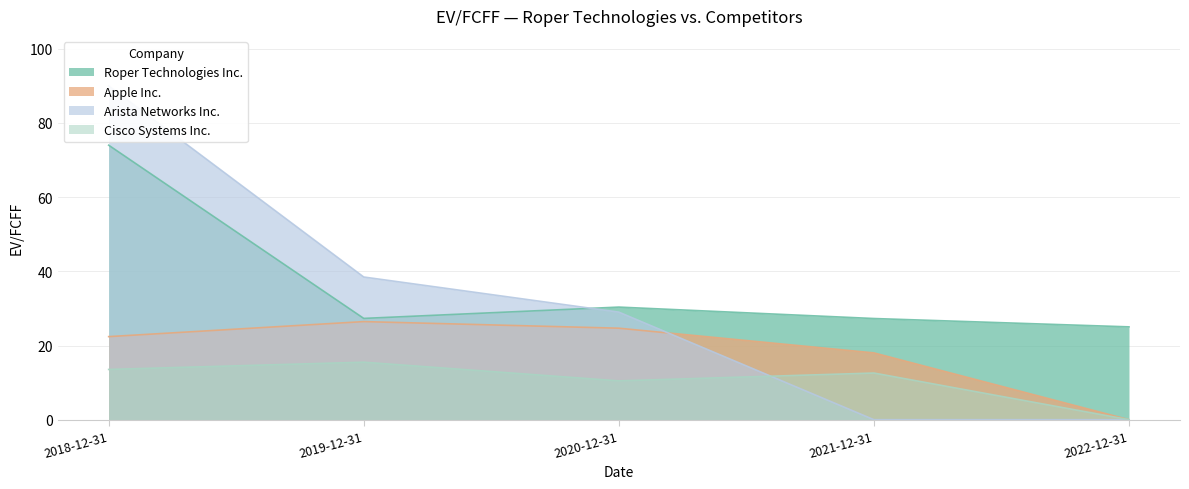

List the labels in order of Arista Networks Inc. value, smallest first.

2021-12-31, 2022-12-31, 2020-12-31, 2019-12-31, 2018-12-31